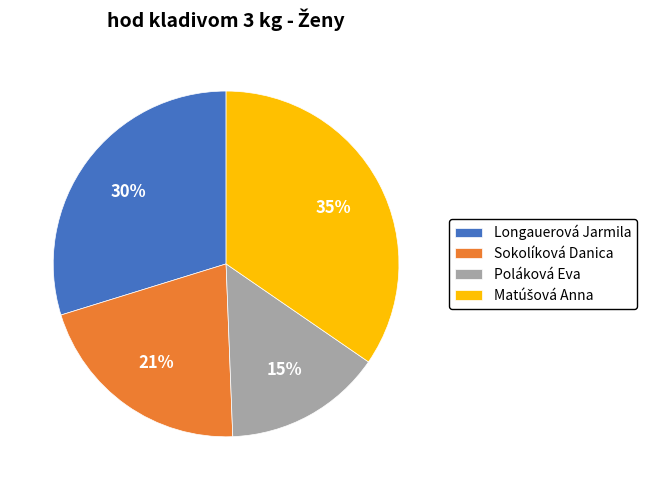

Does Poláková Eva account for over 50% of the chart?

No